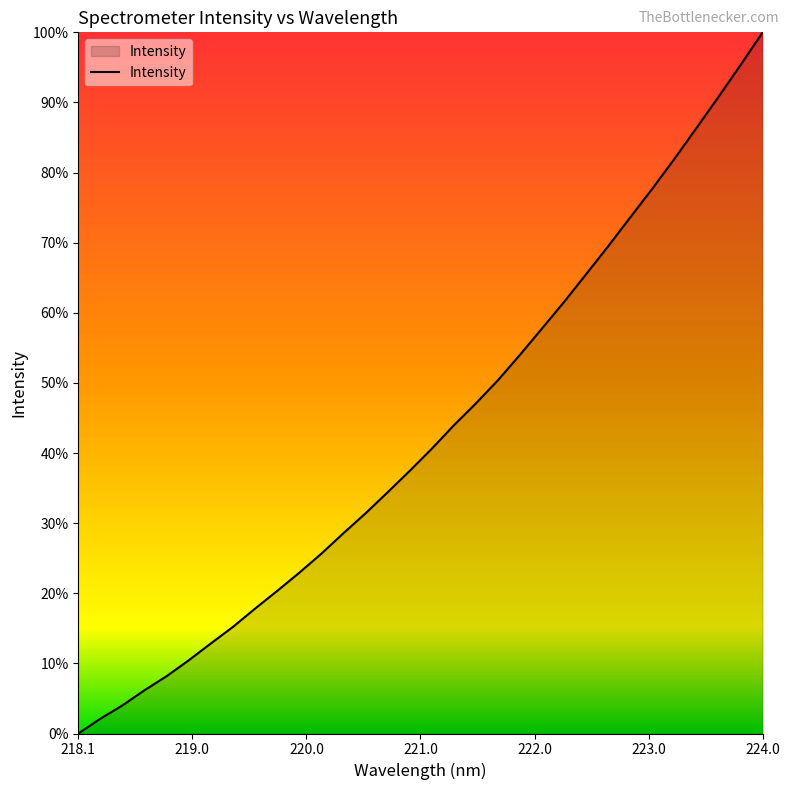

Is this an area chart (filled region under the line)?

Yes